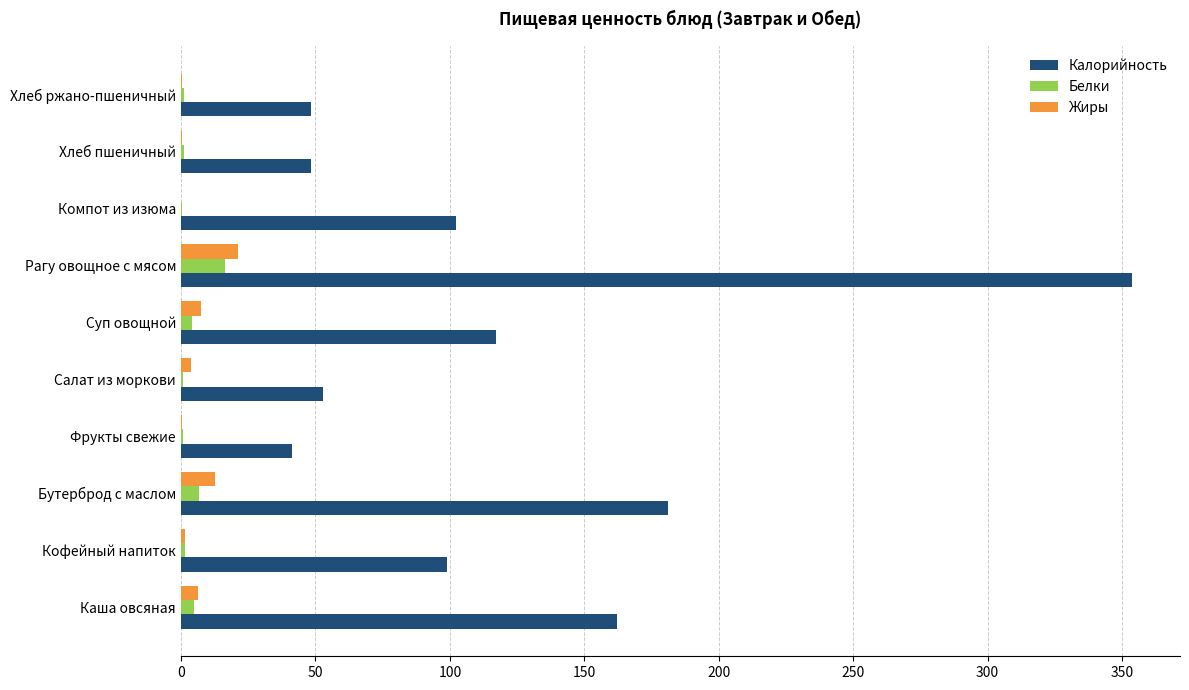

What are all the series names shown in the legend?

Калорийность, Белки, Жиры